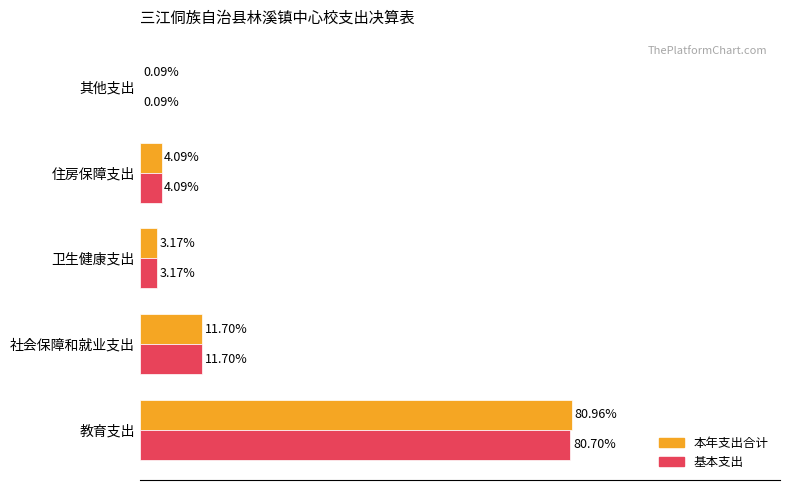

At which category is the sum across all series the highest?

教育支出